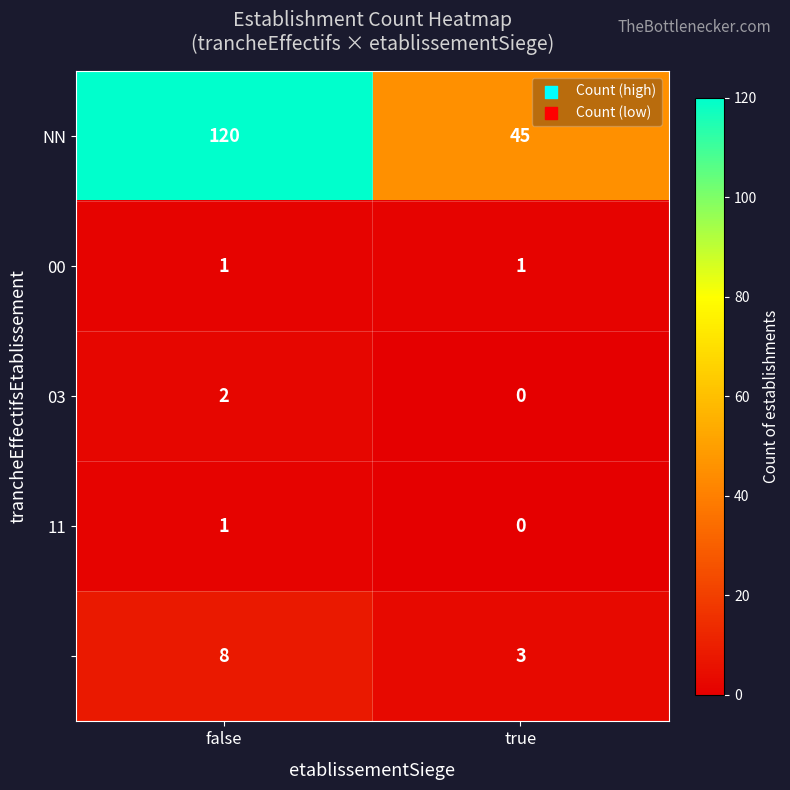

What is the spread (max minus min) of values at true?

45